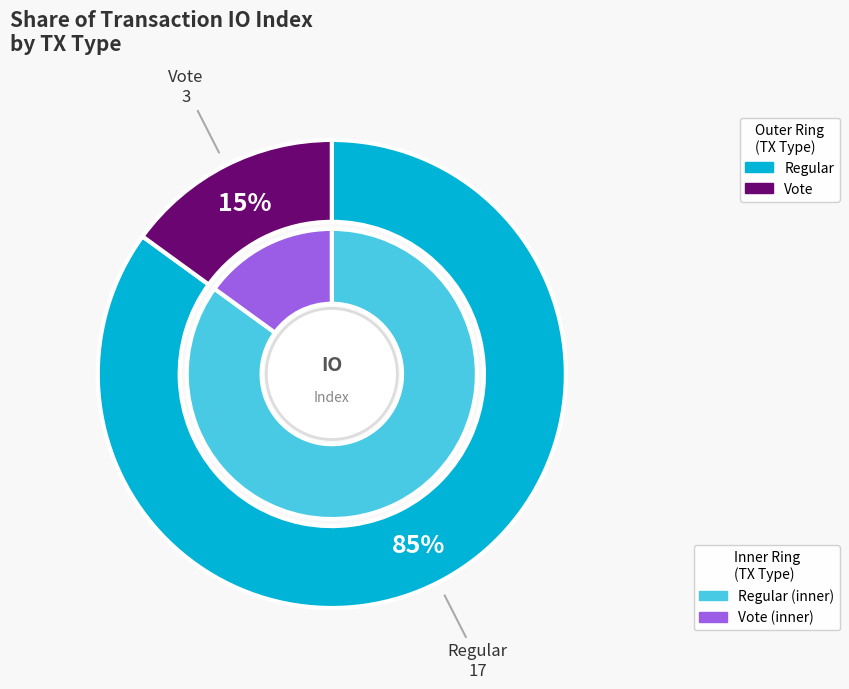

To the nearest percent, what is the combined percentage of Regular and Vote?

100%